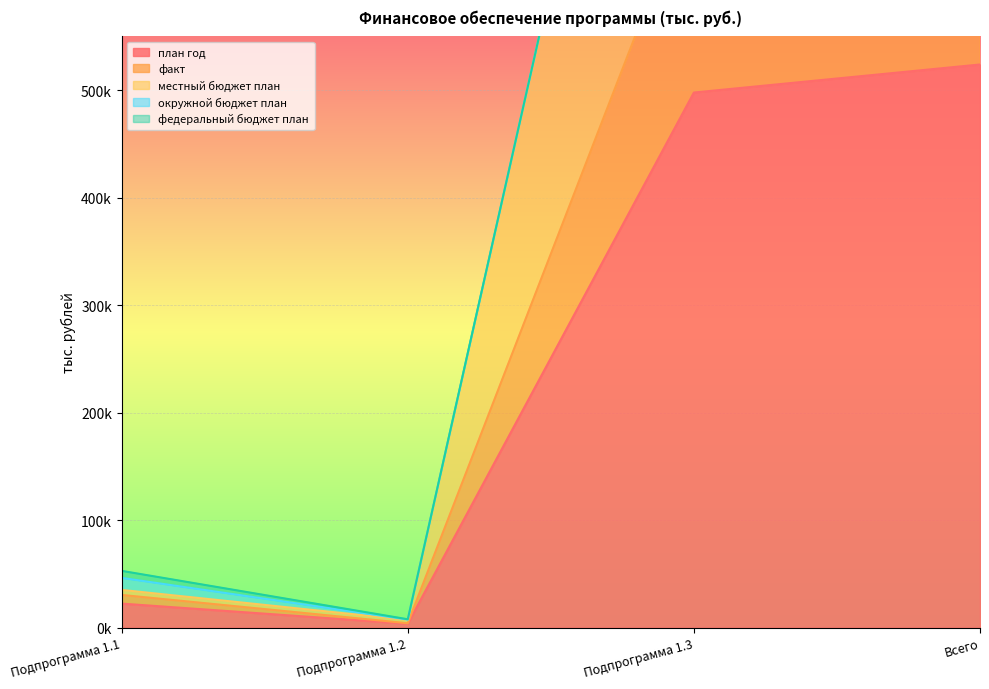

At which label is местный бюджет план closest to 619275?

Подпрограмма 1.3